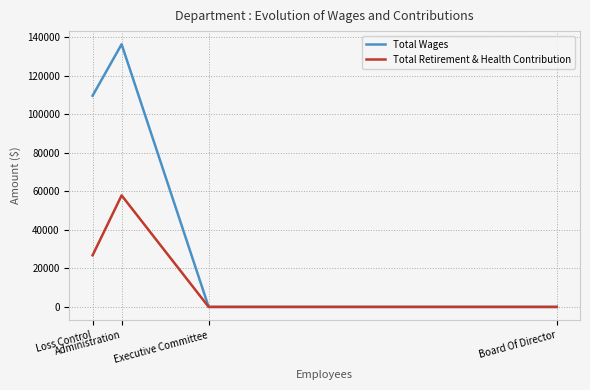

What is the greatest value displayed?

136210